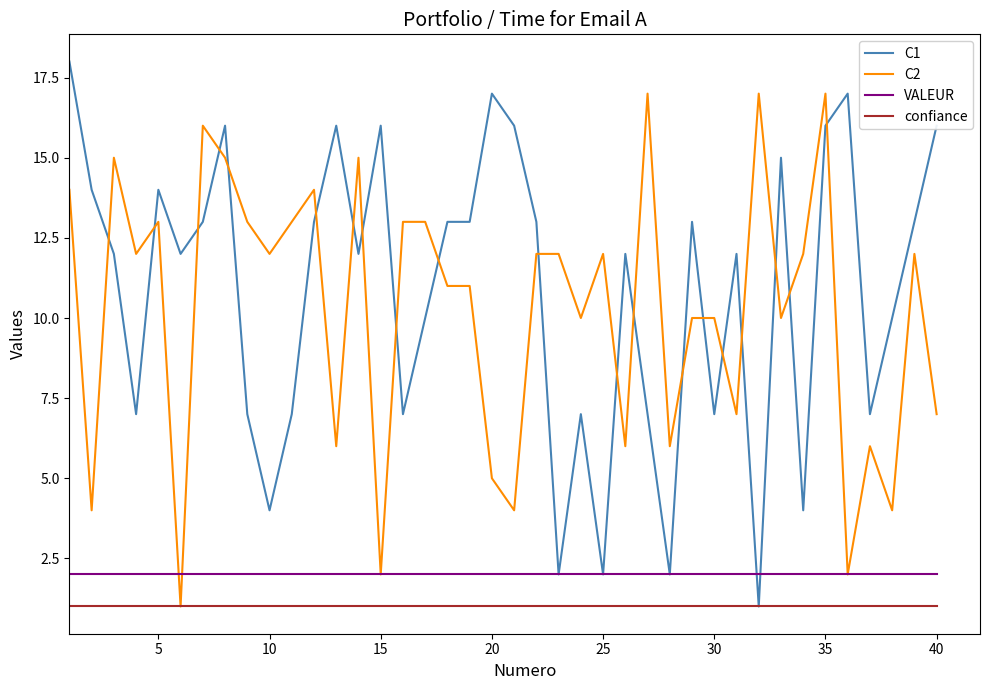

Which series ends up on top after the final intersection of C1 and C2?

C1